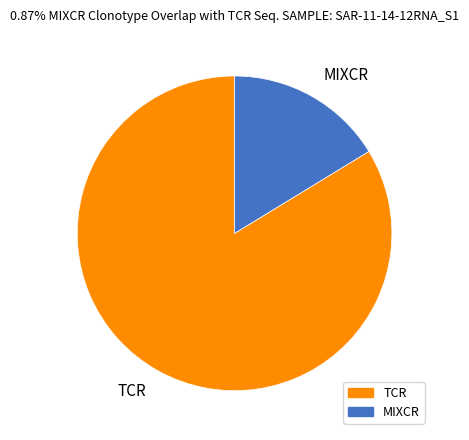

Which slice is the smallest?

MIXCR